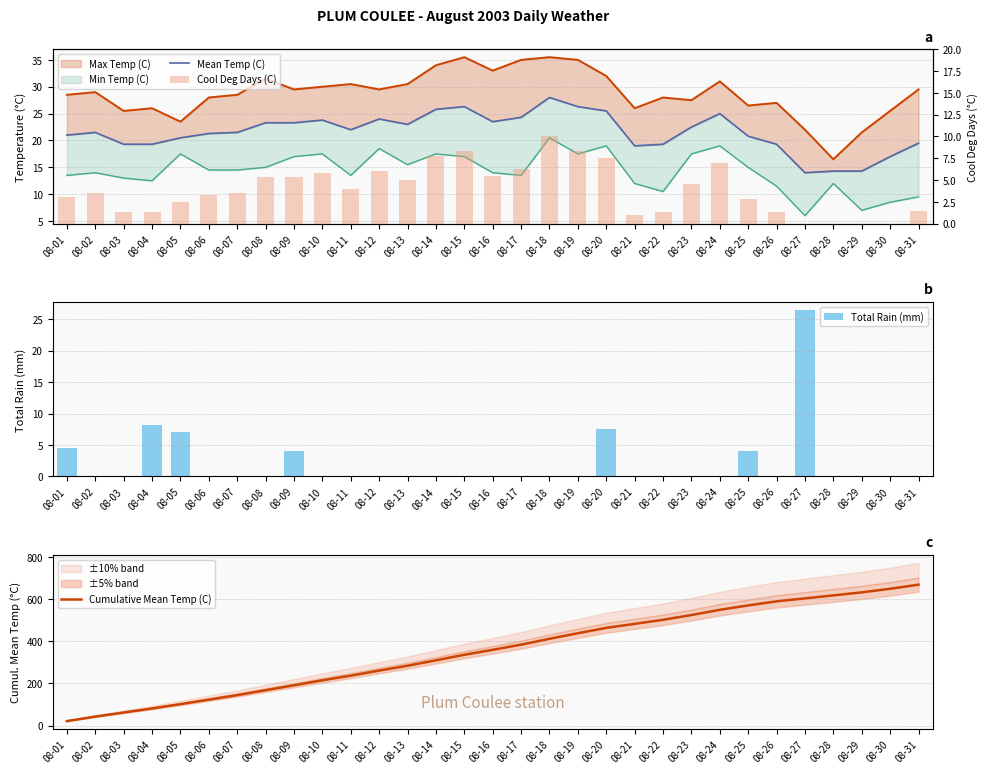

What is the highest value of the Cumulative Mean Temp (C) series?

668.5